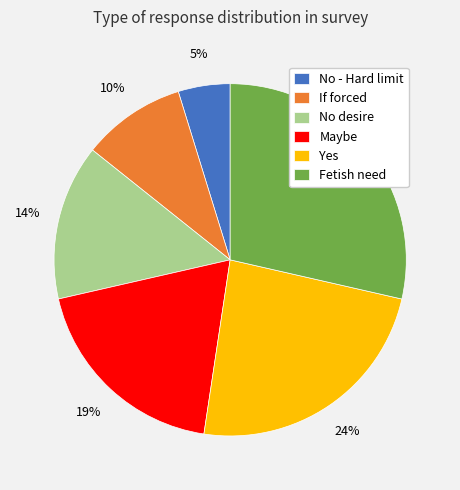

Is there a majority slice in this chart?

No